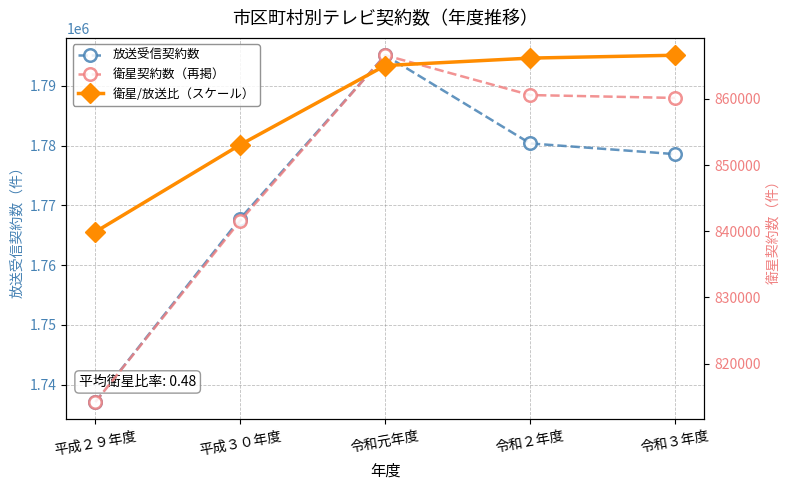

Where does the 衛星契約数（再掲） series first go above 860128?

令和元年度